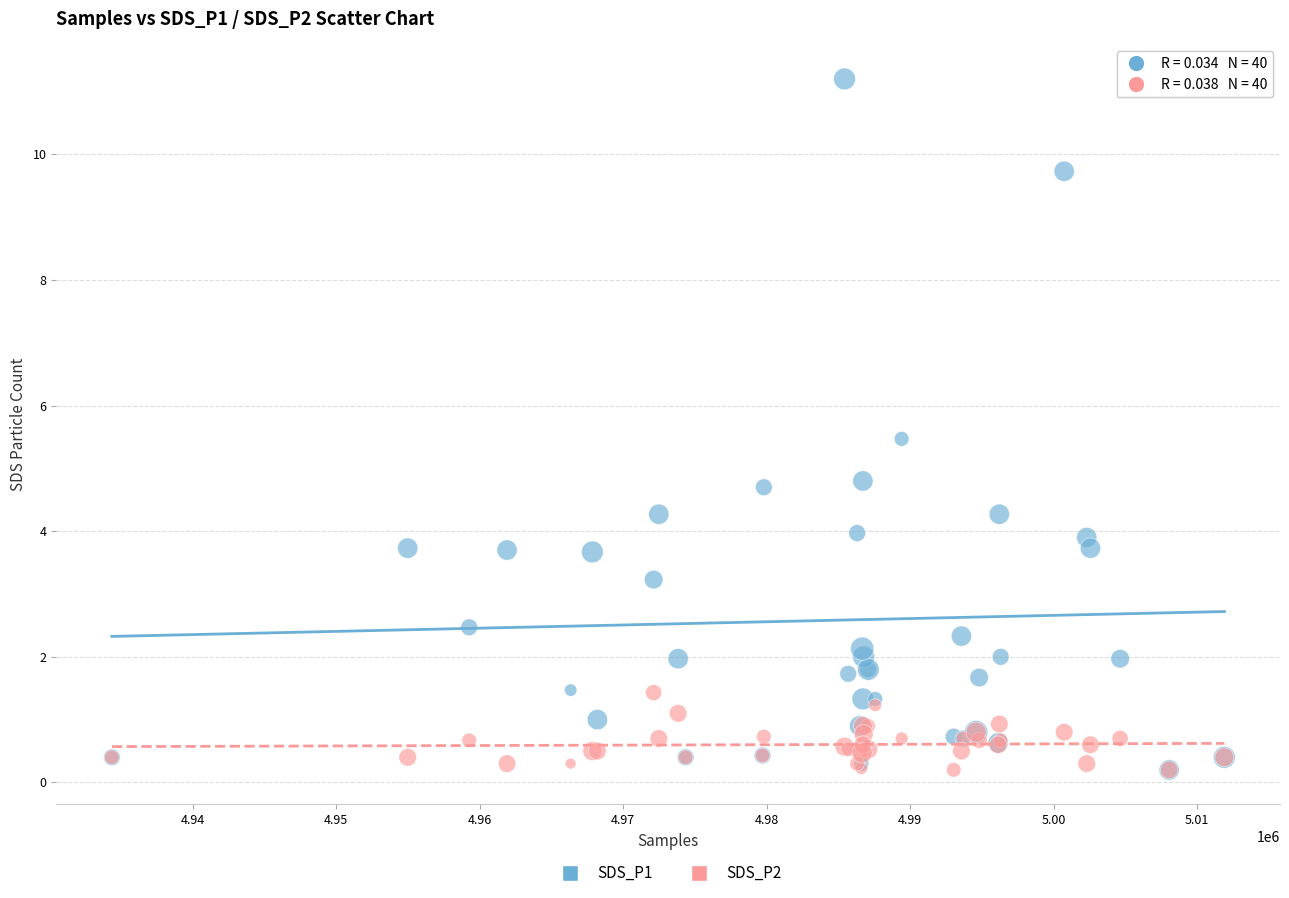

What are all the series names shown in the legend?

SDS_P1, SDS_P2